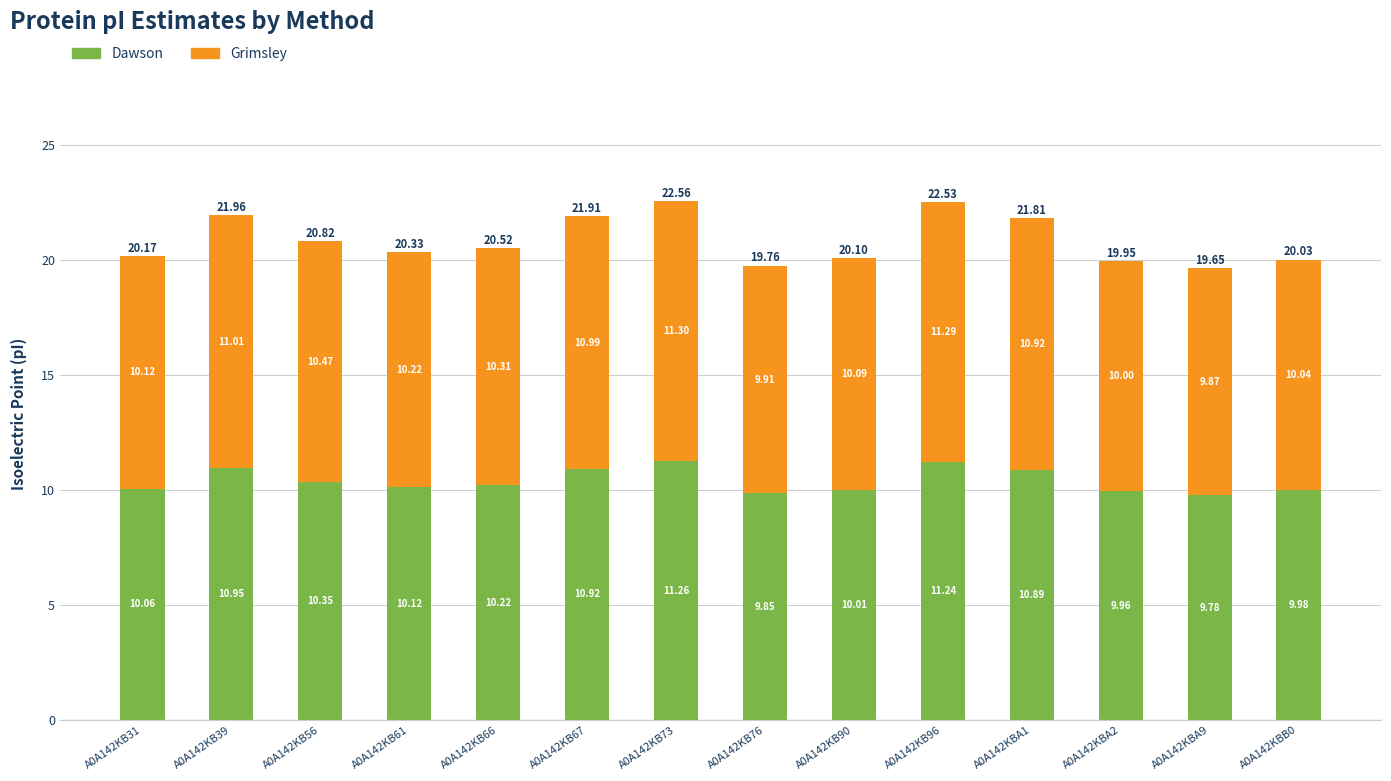

How many categories are shown in the chart?

14